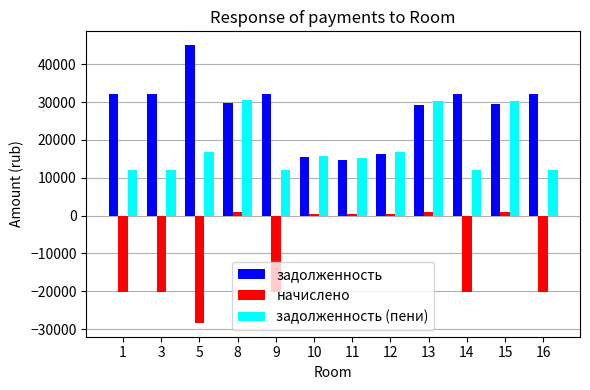

Which series has the largest range (max minus min)?

задолженность